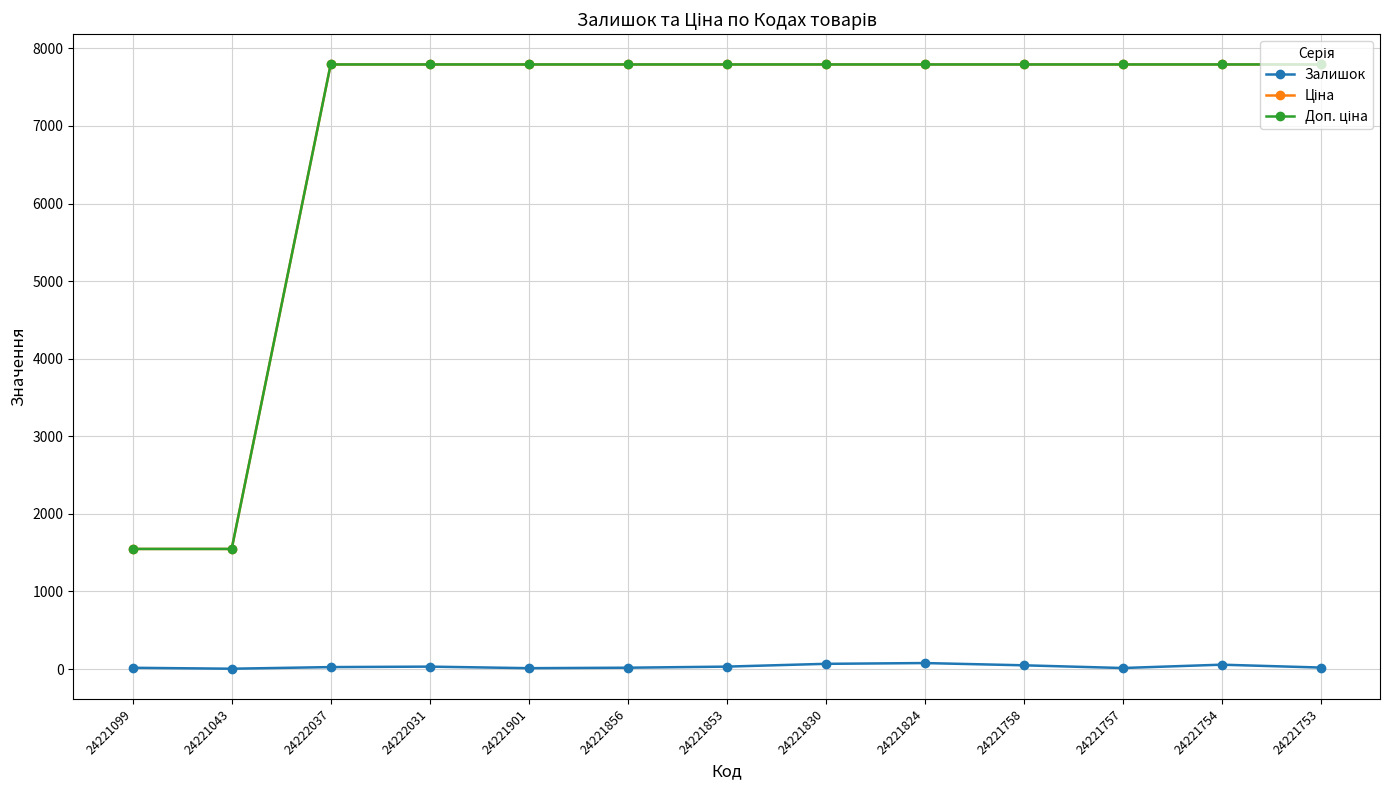

At how many categories does at least one series exceed 4432?

11